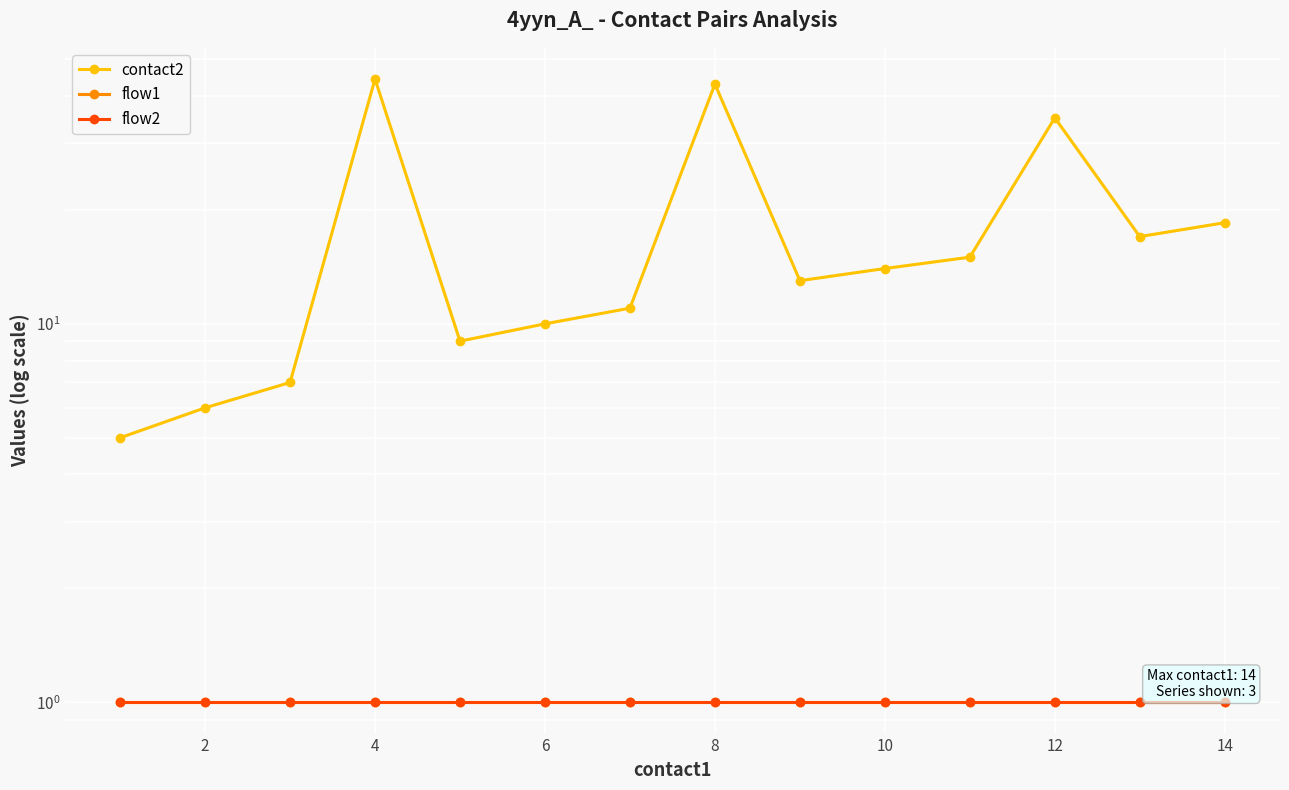

Reading right to left, list all the values displayed in this chart.

contact2: 18.5	17.0	35.0	15.0	14.0	13.0	43.0	11.0	10.0	9.0	44.3	7.0	6.0	5.0
flow1: 1.0	1.0	1.0	1.0	1.0	1.0	1.0	1.0	1.0	1.0	1.0	1.0	1.0	1.0
flow2: 1.0	1.0	1.0	1.0	1.0	1.0	1.0	1.0	1.0	1.0	1.0	1.0	1.0	1.0